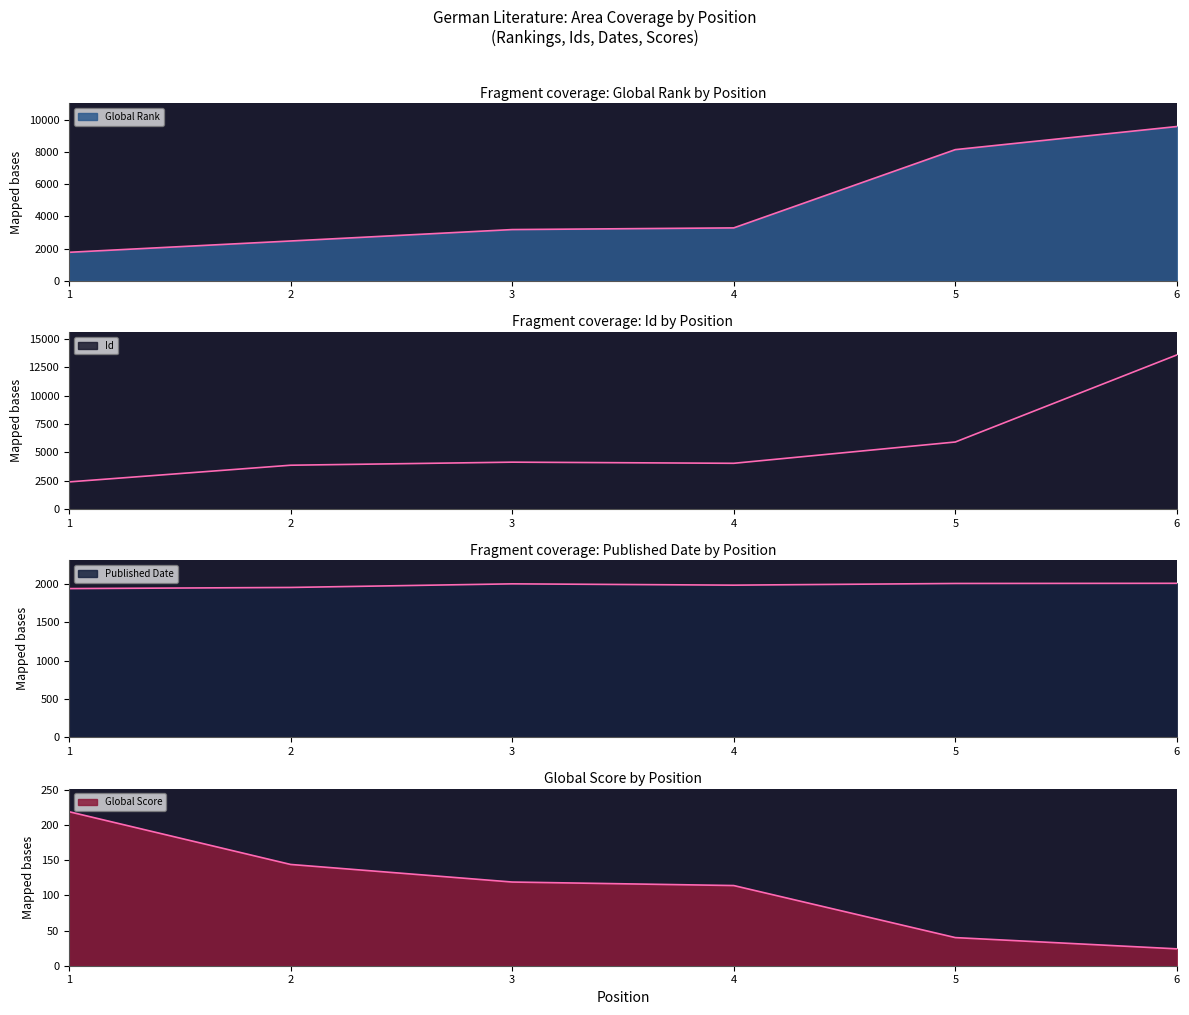

Where do Global Rank and Published Date first cross each other?

1 and 2